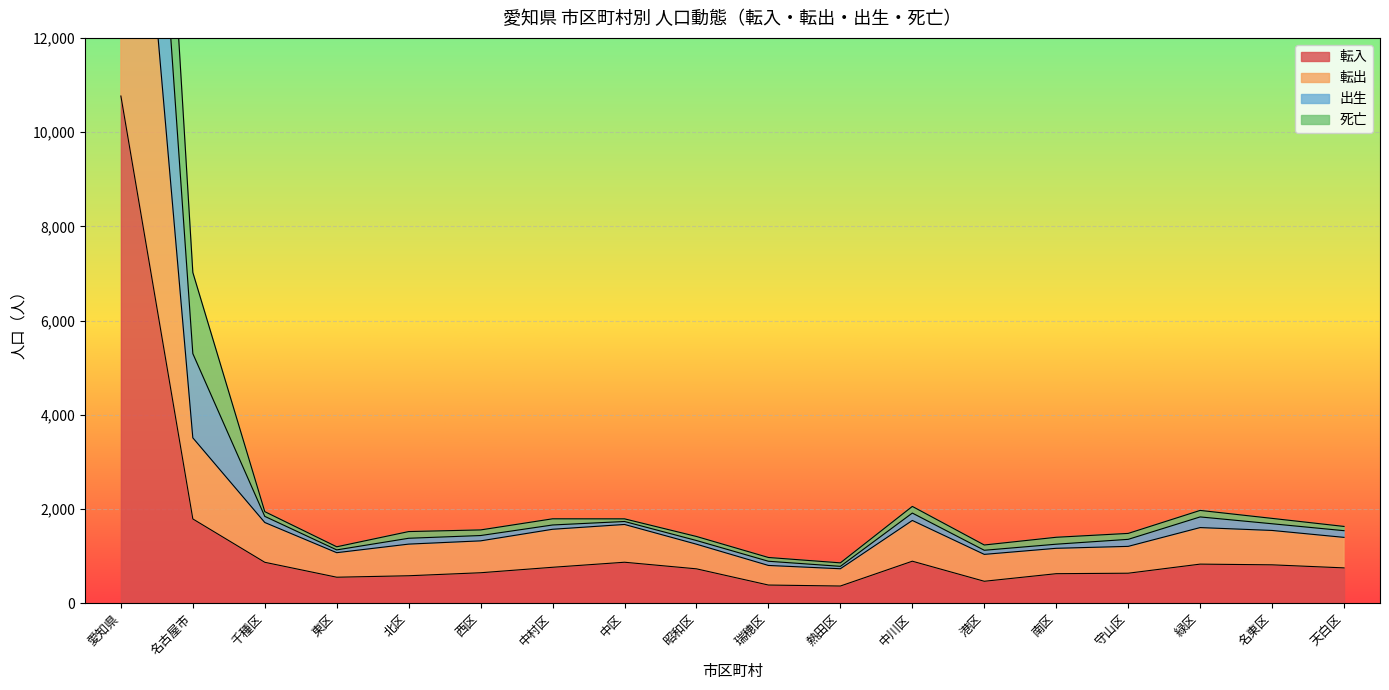

Is it true that 転入 equals 2582 at 名古屋市?

False